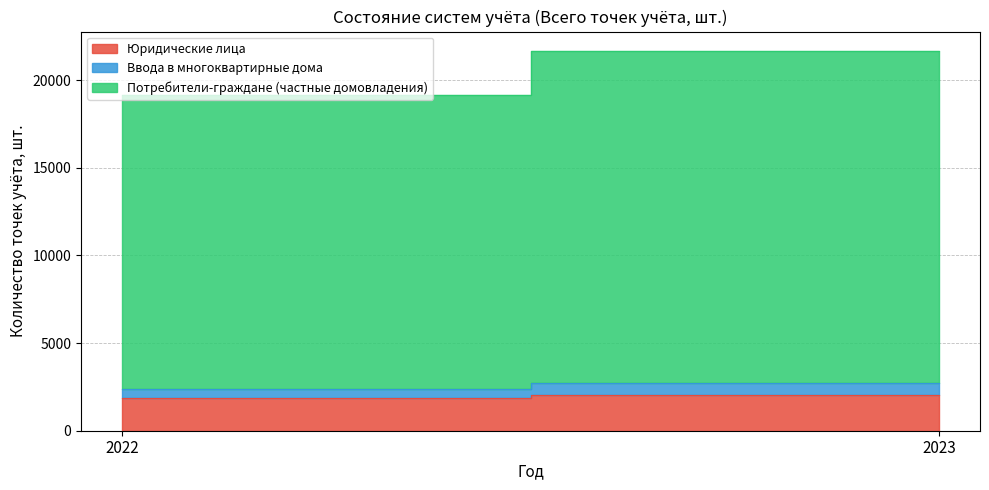

How many distinct data groups are displayed?

3